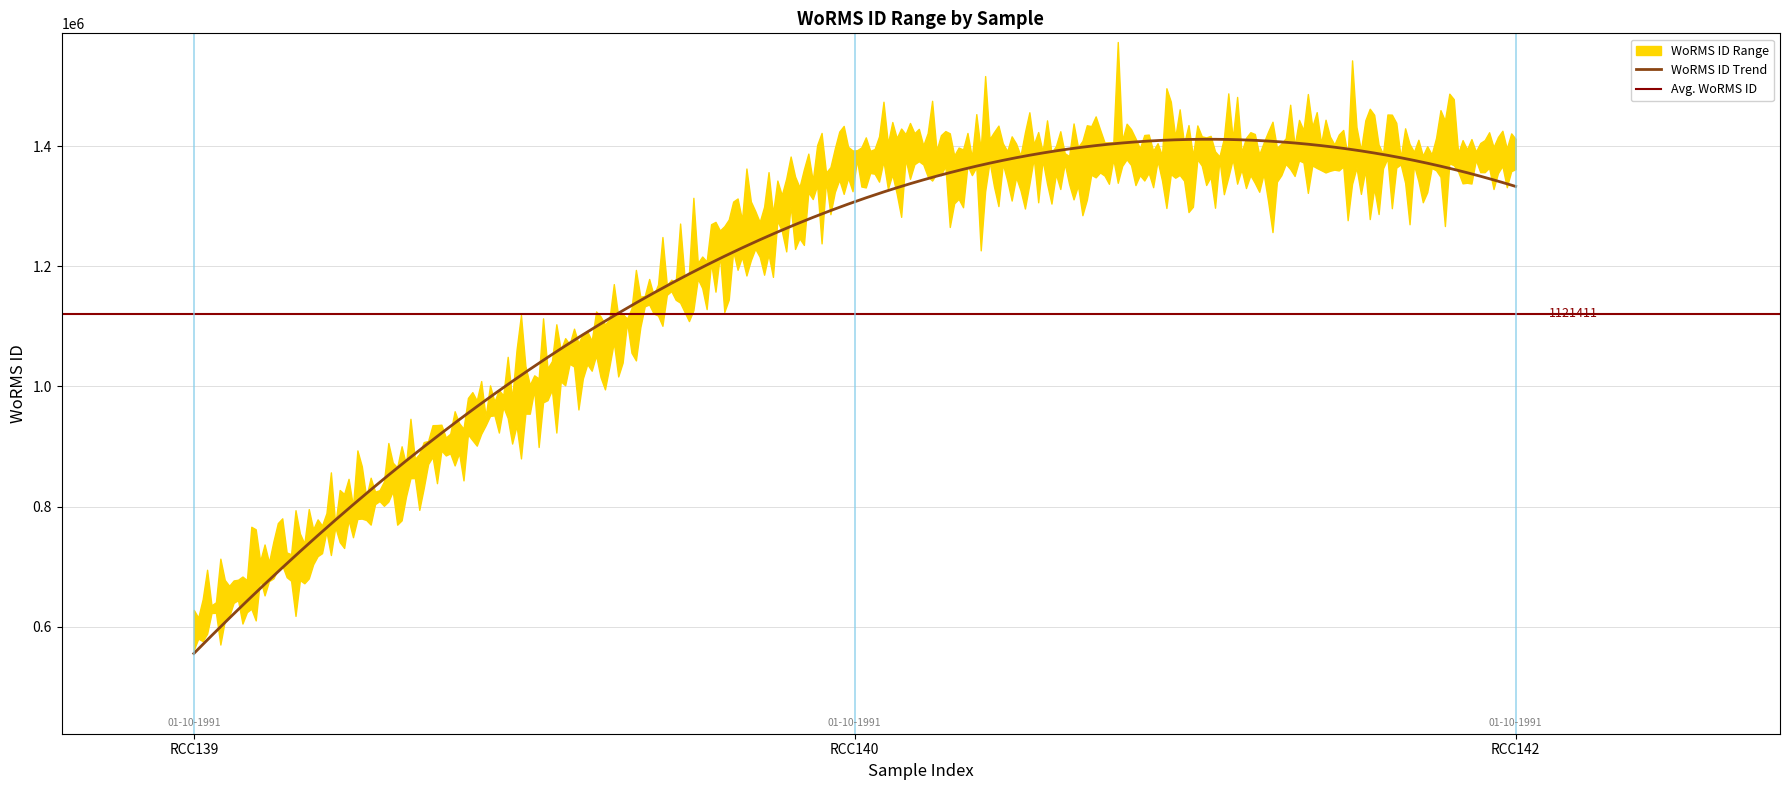

What is the sum of all values?

3364233